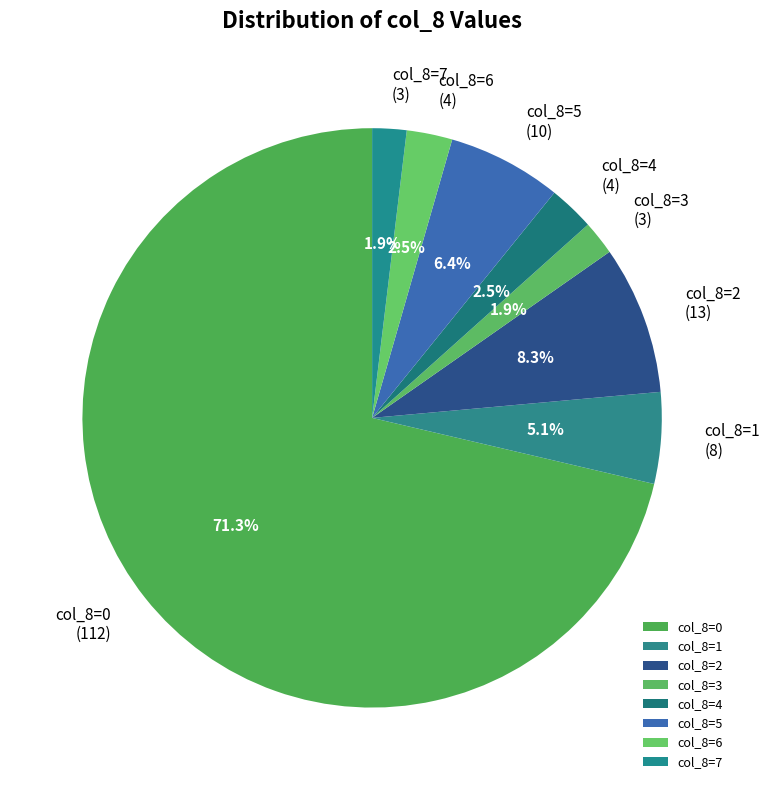

Which category has the biggest portion of the pie?

col_8=0